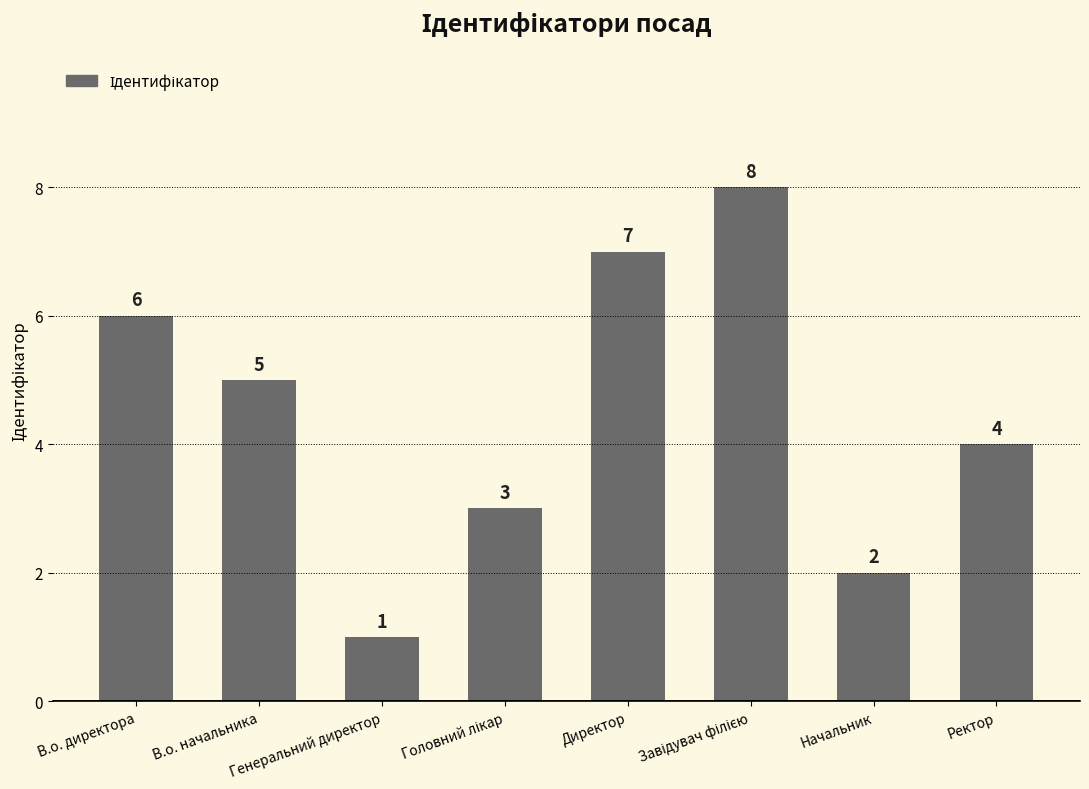

Count the values in the range 3 to 7.

5